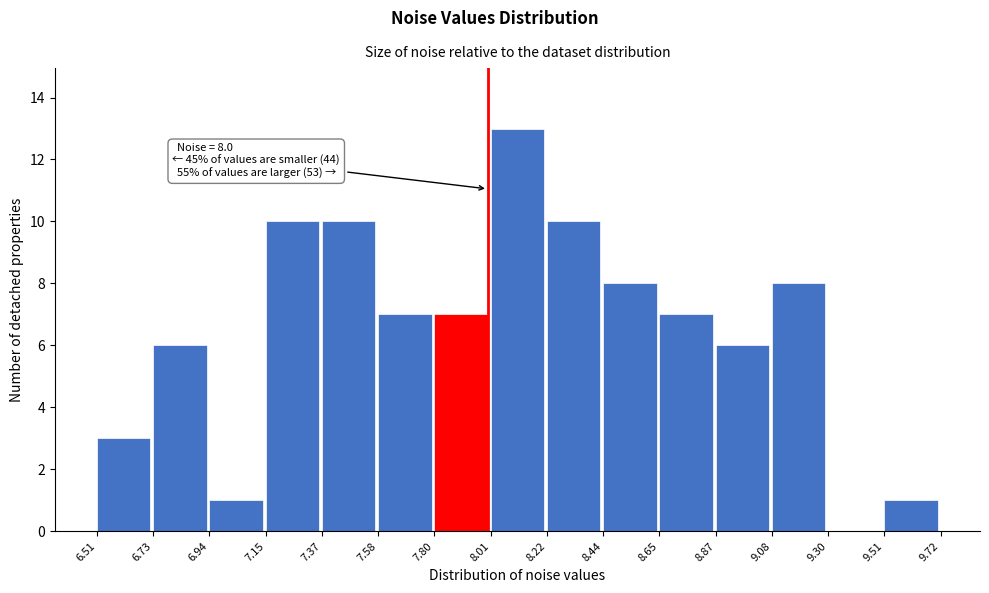

Over which range of the x-axis is the bar tallest?

8.01 to 8.22